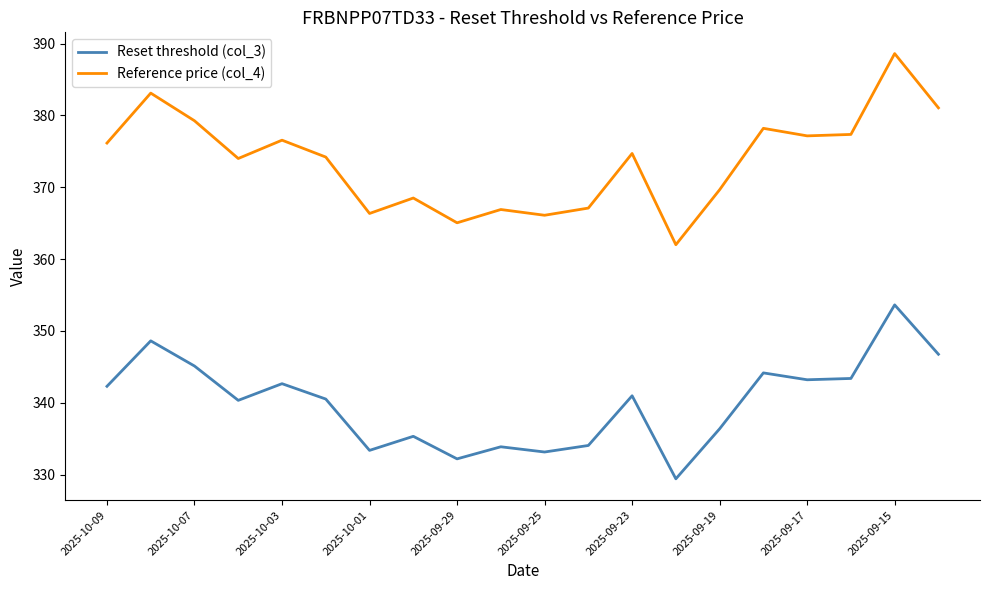

Which series has the largest total across all categories?

Reference price (col_4)